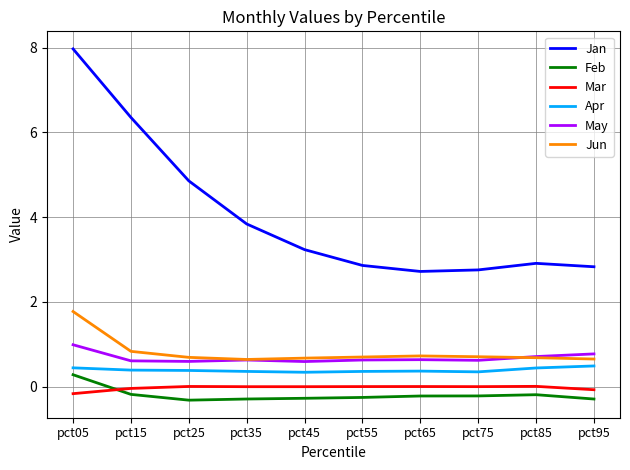

What is the average value of the Jun series?

0.8